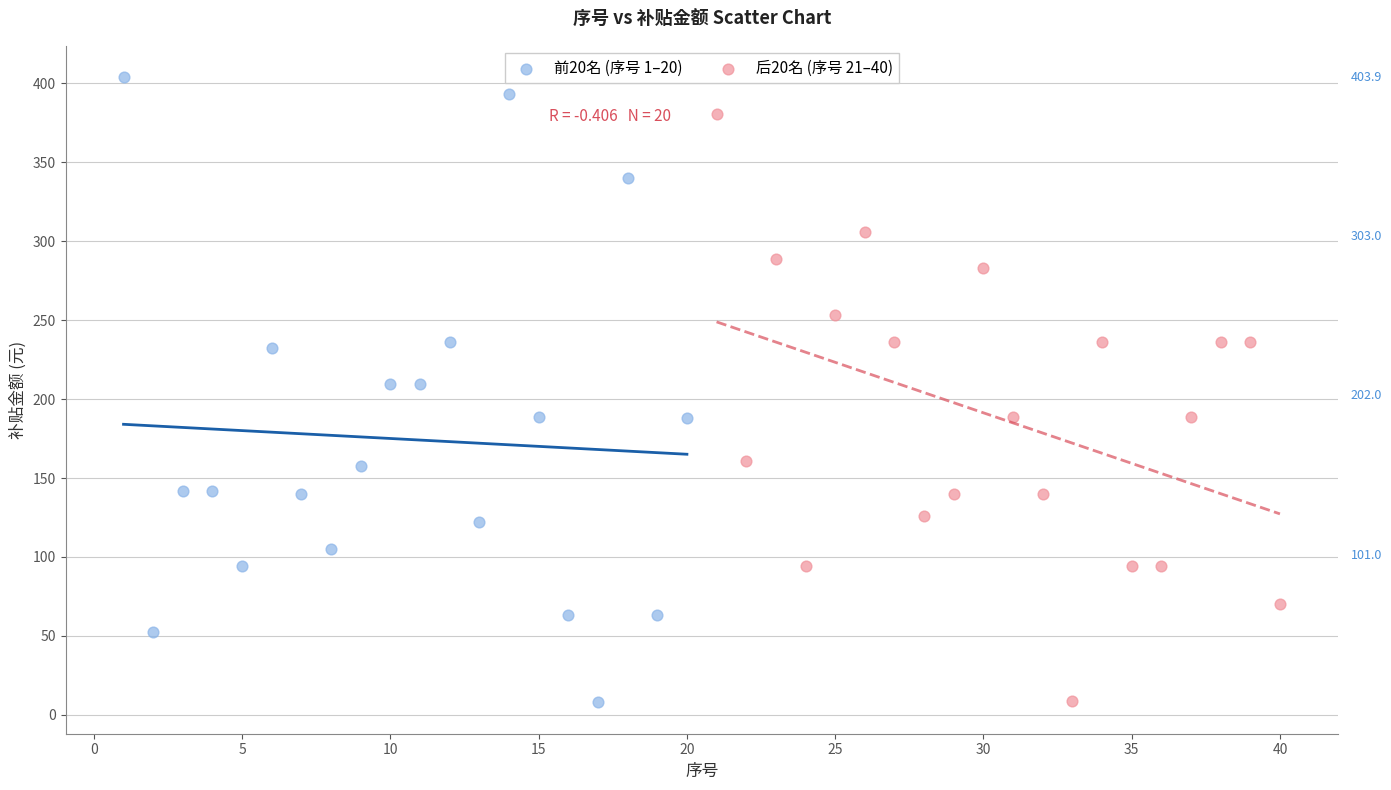

Which series contains the highest Y value?

前20名 (序号 1–20)